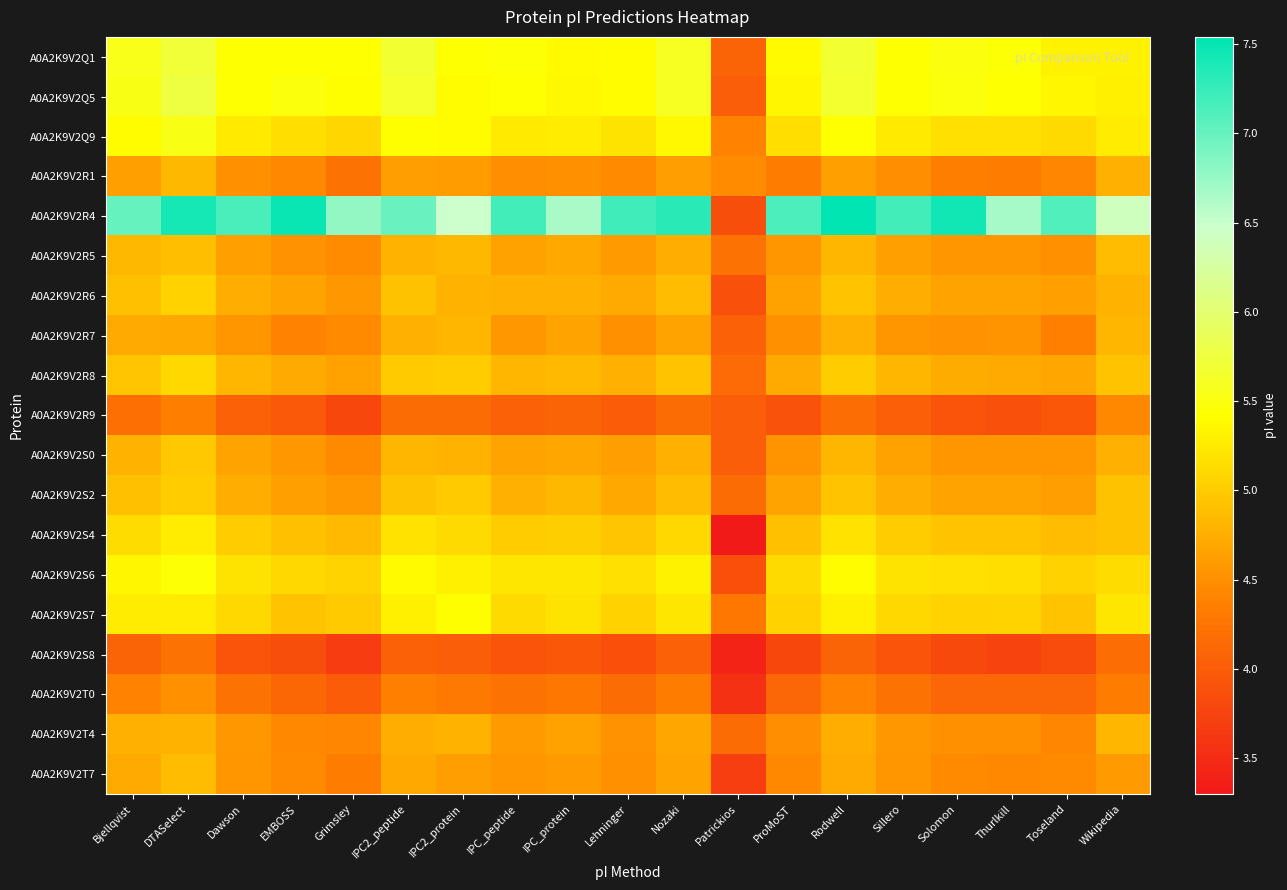

What is the minimum value shown in the chart?

3.3